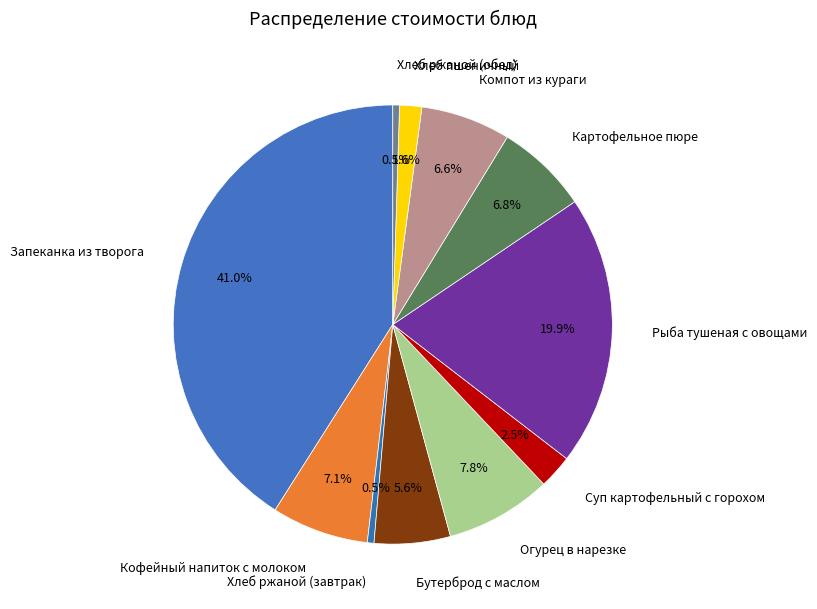

Is it true that Хлеб ржаной (завтрак) is 8% of the pie?

False